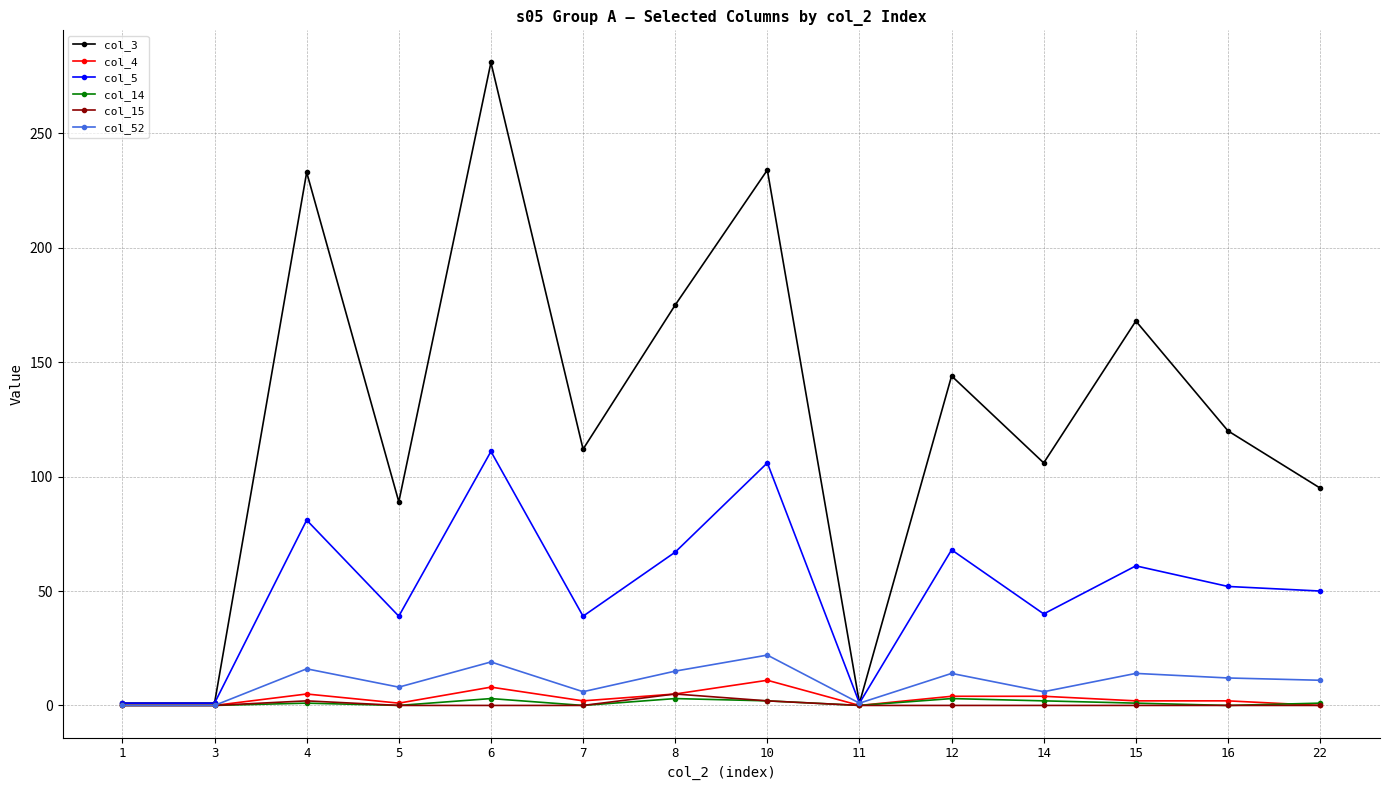

Which series has the largest total across all categories?

col_3